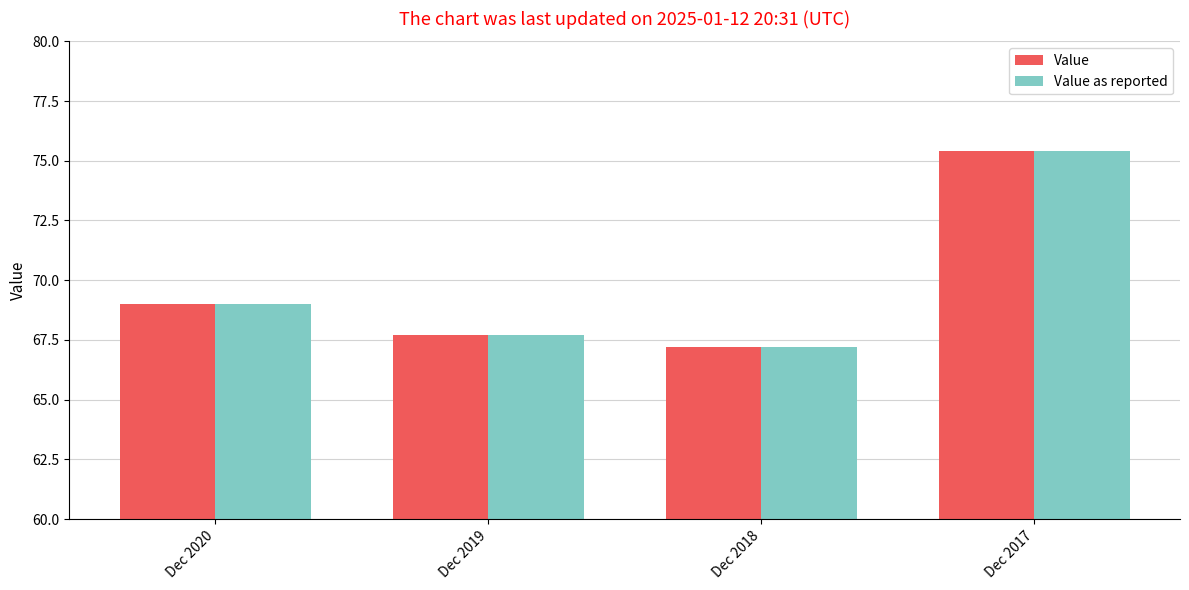

What are all the series names shown in the legend?

Value, Value as reported